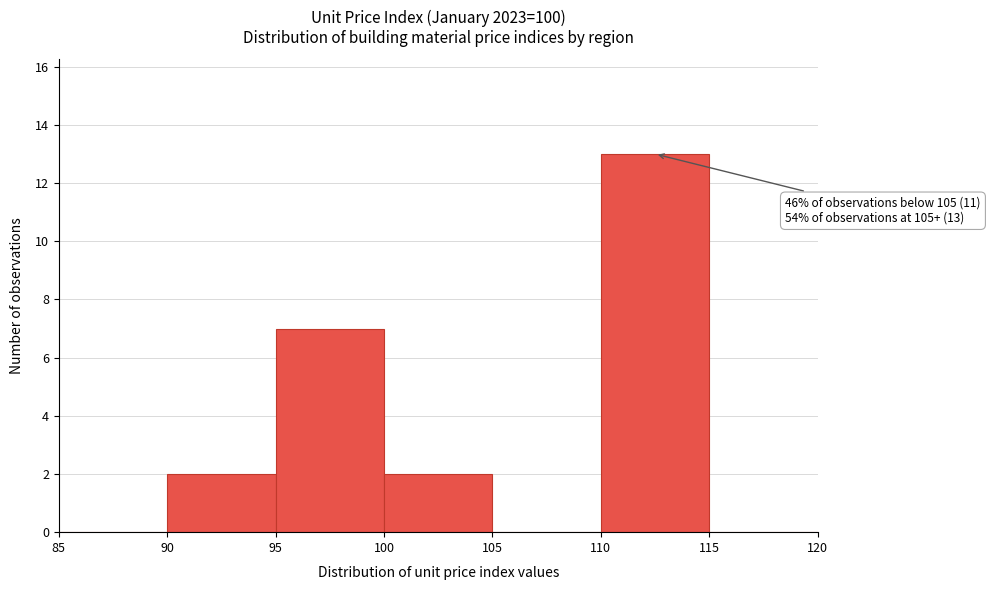

Which range on the x-axis has the tallest bar?

110 to 115